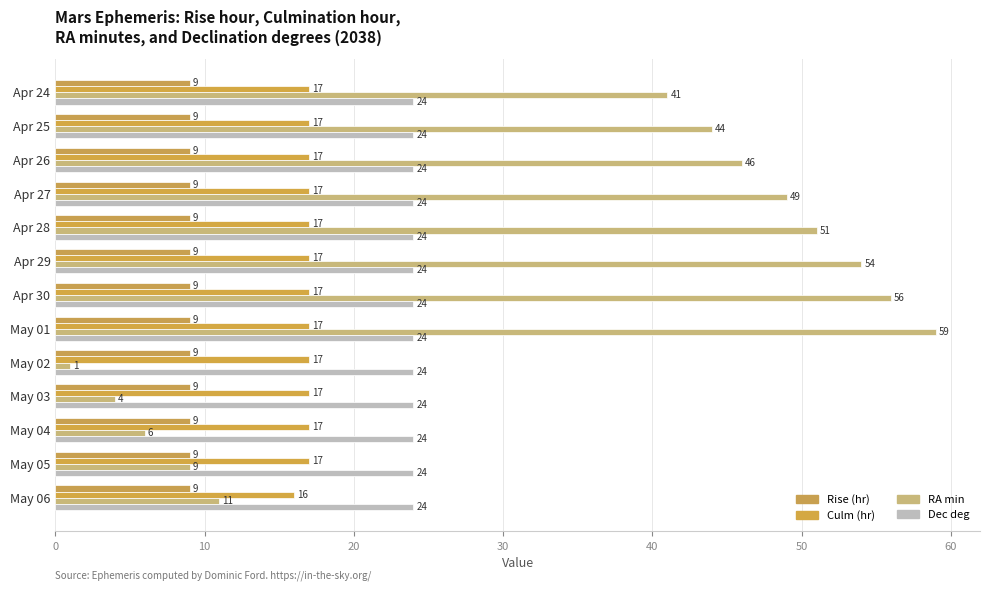

Which series has the largest range (max minus min)?

RA min